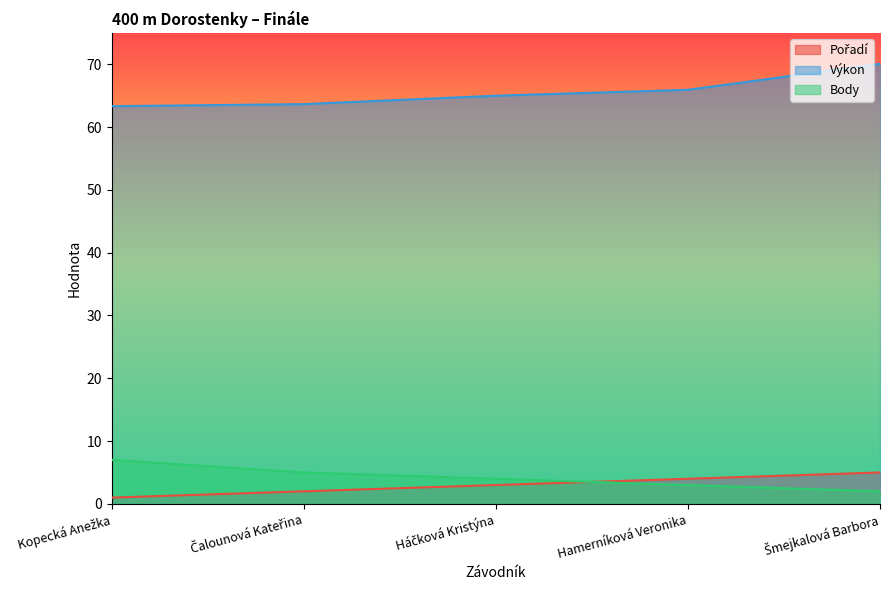

At which category is the sum across all series the highest?

Šmejkalová Barbora